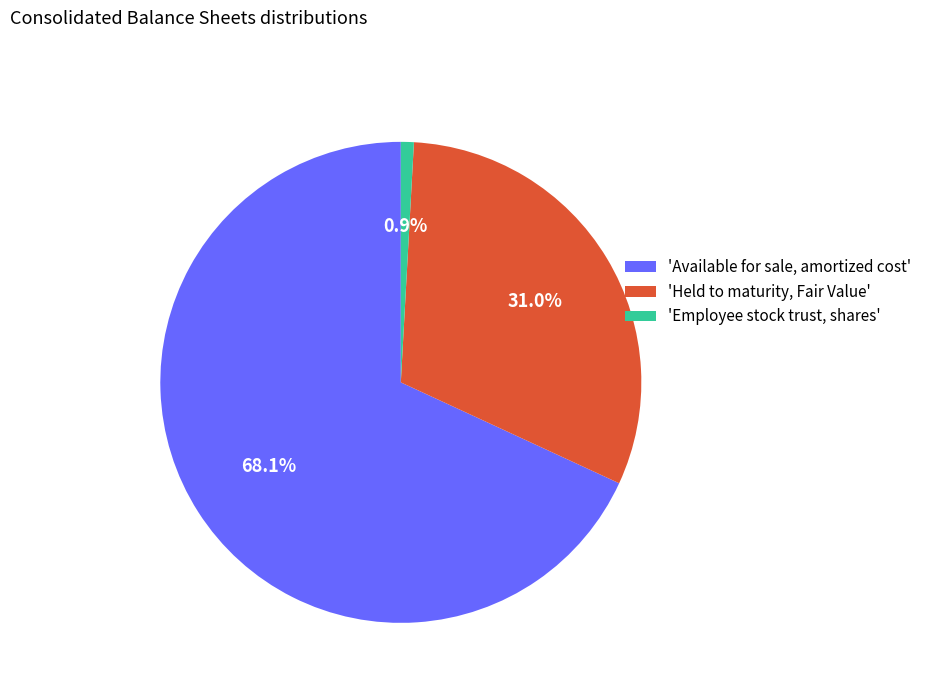

Approximately how many times larger is the value at 'Available for sale, amortized cost' compared to 'Employee stock trust, shares'?

78.5